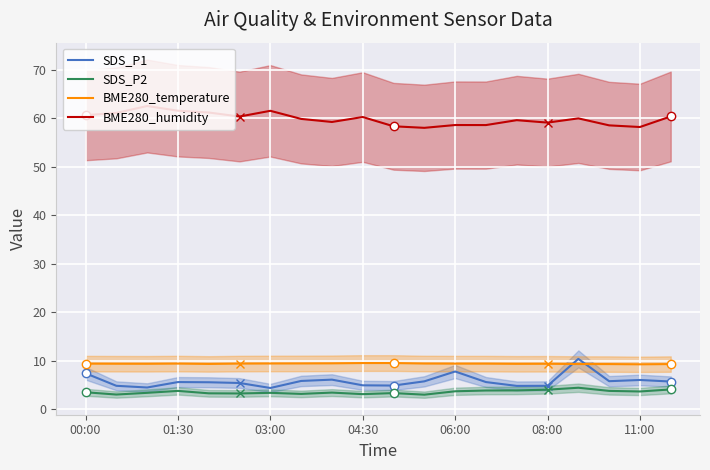

How many lines are shown in the chart?

4